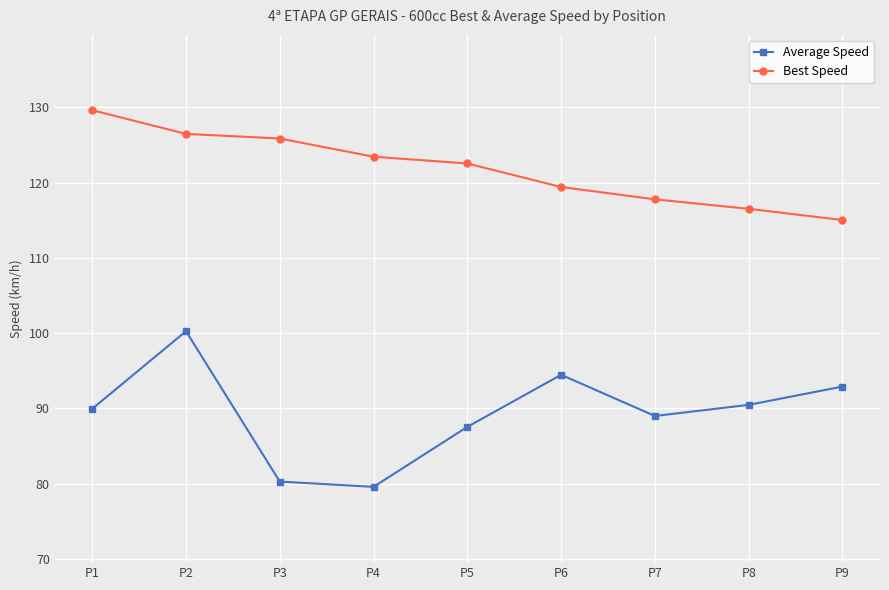

What is the value of the Best Speed point at the 4th from the left?

123.4